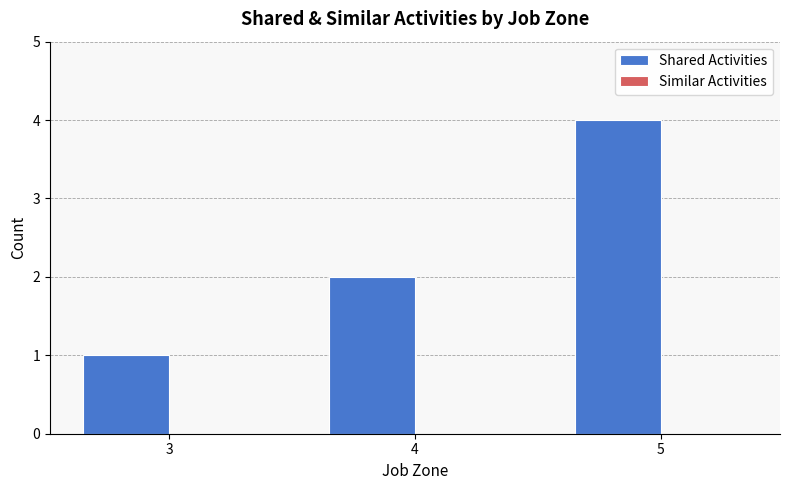

Rank the categories by value from highest to lowest.

5, 4, 3